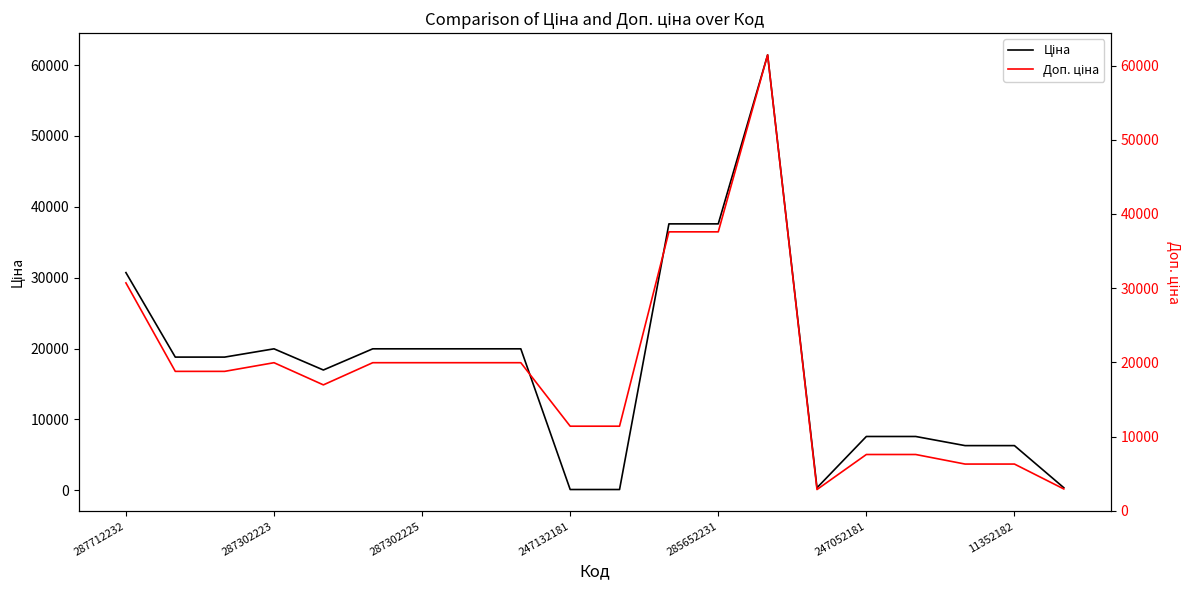

At which label is Ціна closest to 30774?

287712232